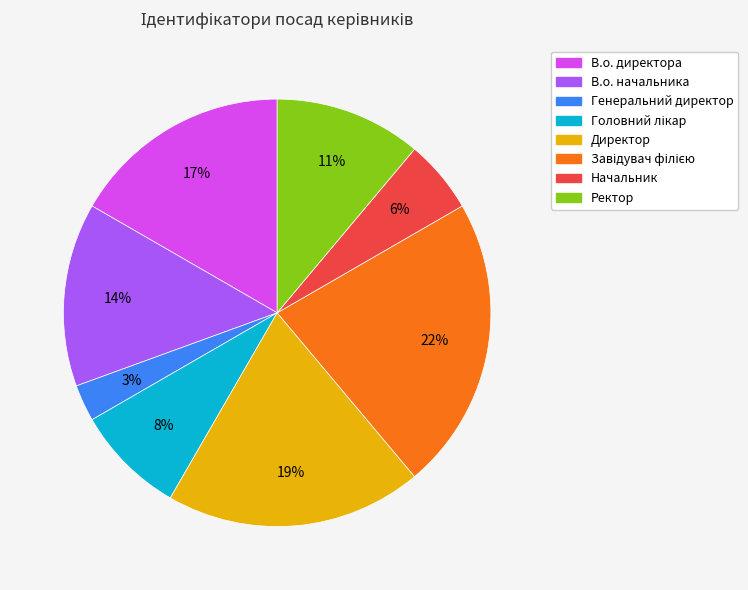

To the nearest percent, what portion does Начальник represent?

6%